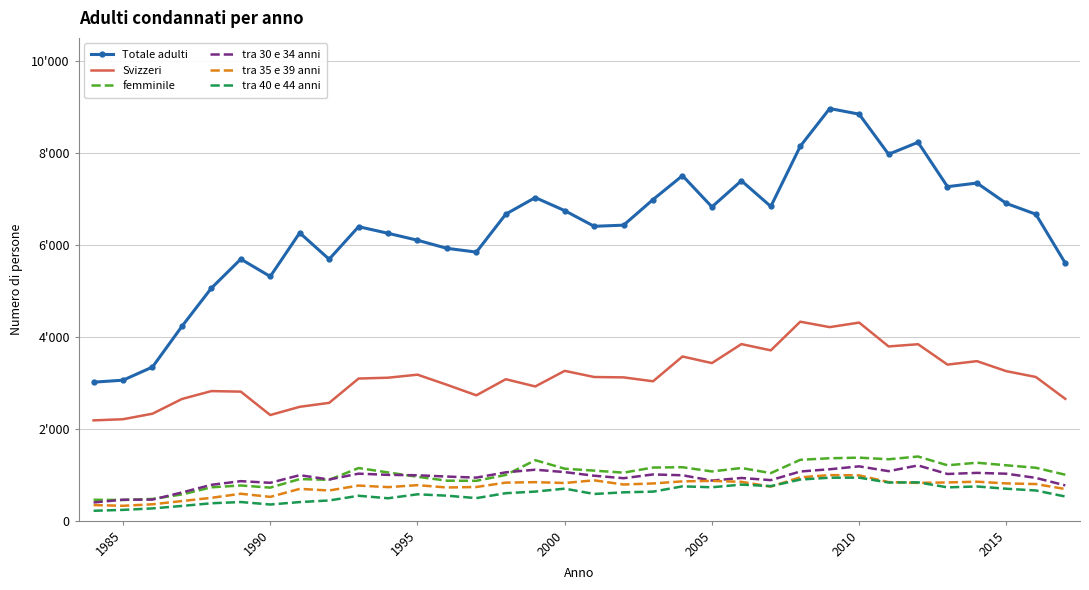

What are all the series names shown in the legend?

Totale adulti, Svizzeri, femminile, tra 30 e 34 anni, tra 35 e 39 anni, tra 40 e 44 anni